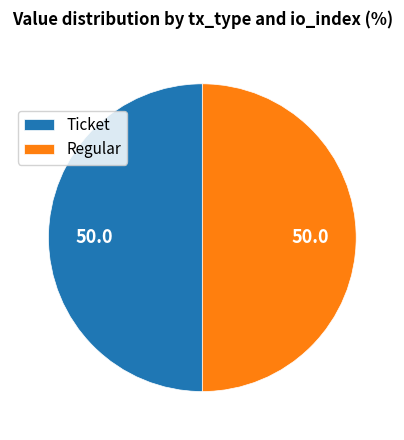

Combined, do Regular and Ticket account for over 50%?

Yes